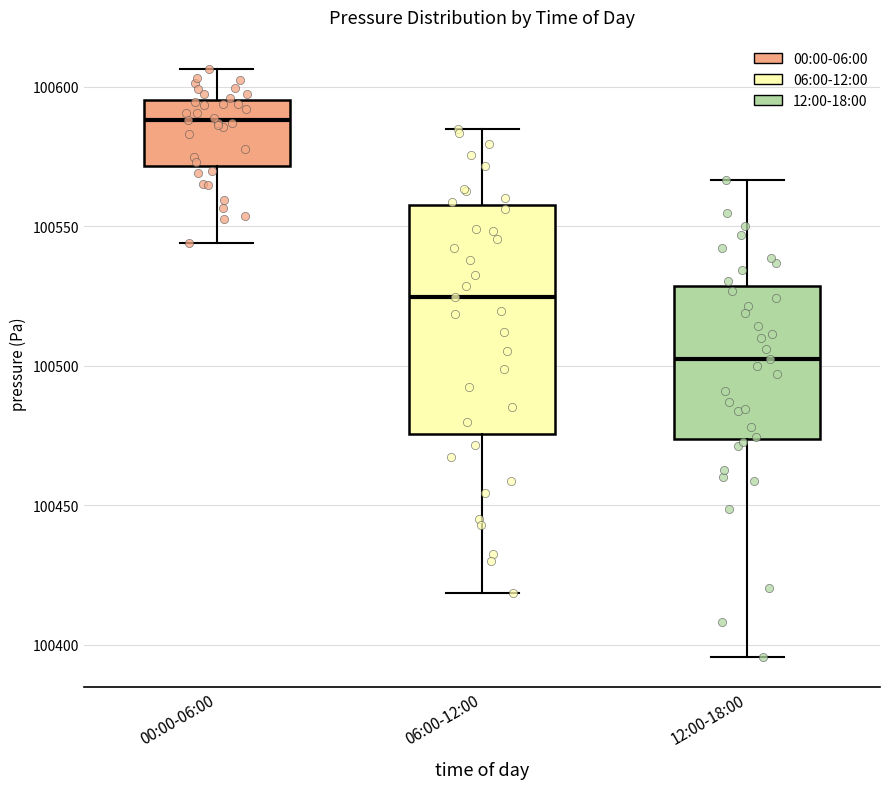

Which box's median line is the lowest?

12:00-18:00